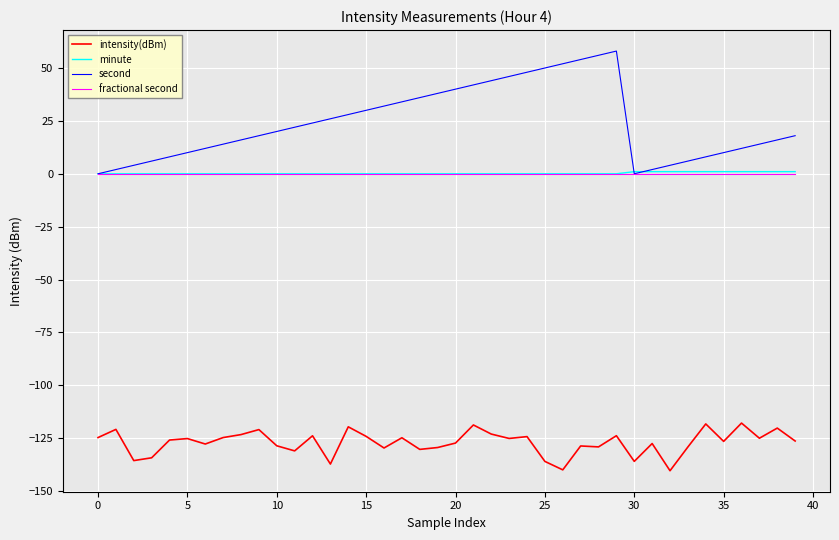

Which series has the widest spread of values?

second